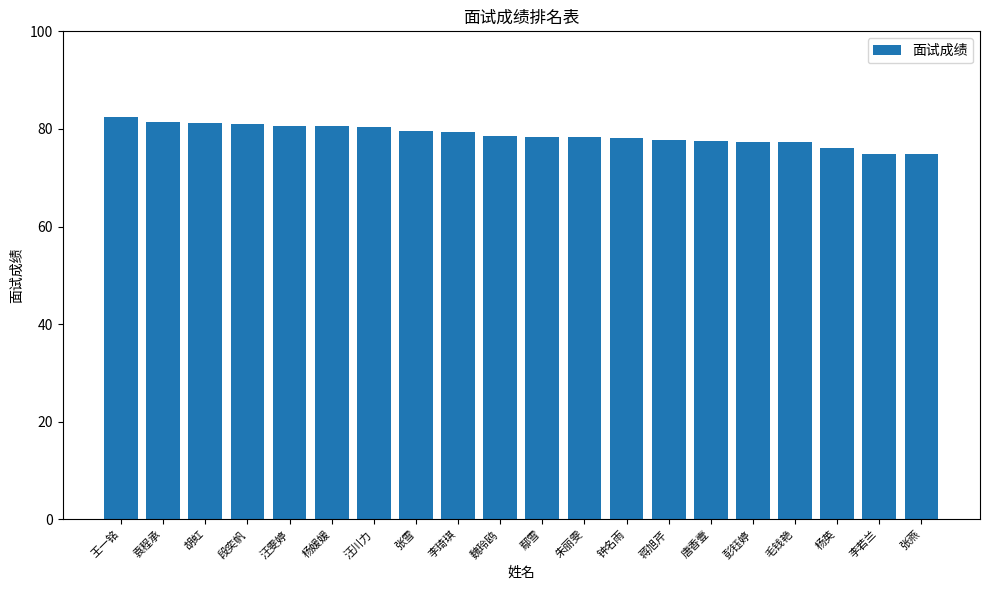

What is the label of the 8th bar from the left?

张雪